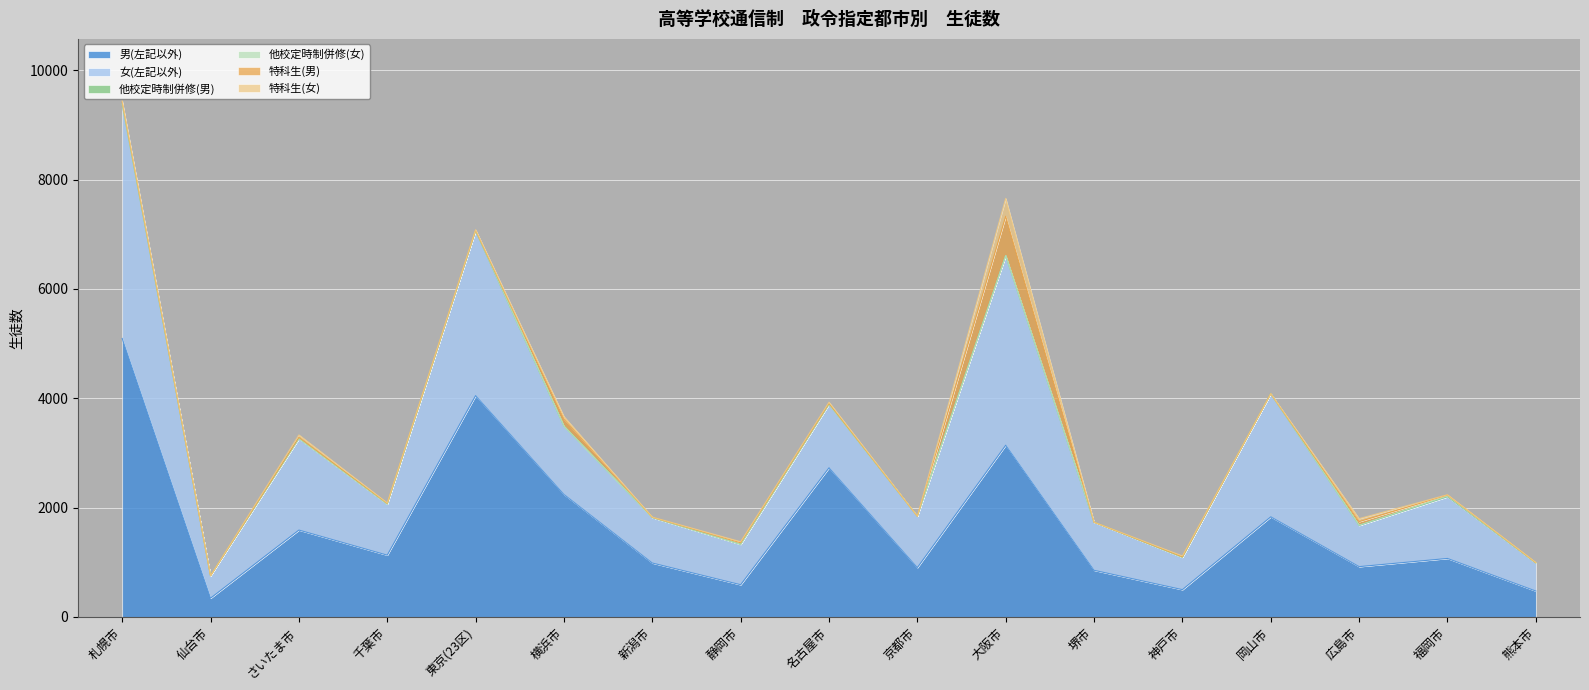

True or false: 特科生(女) and 男(左記以外) intersect in this chart.

False